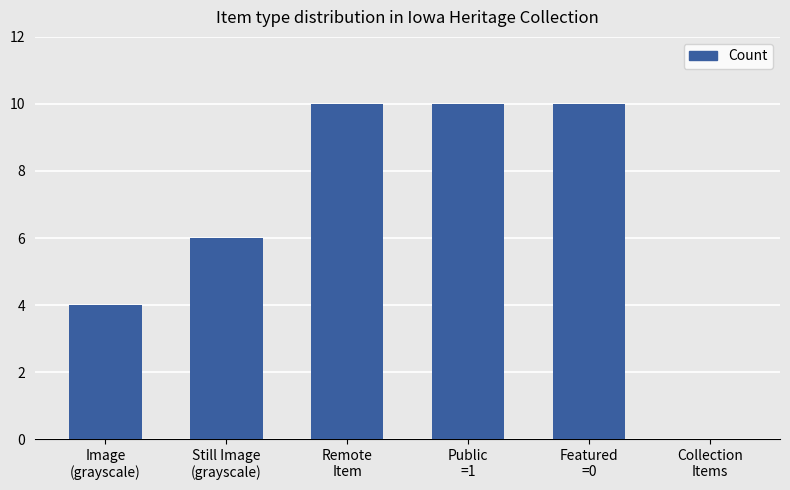

What is the sum of all values?

40